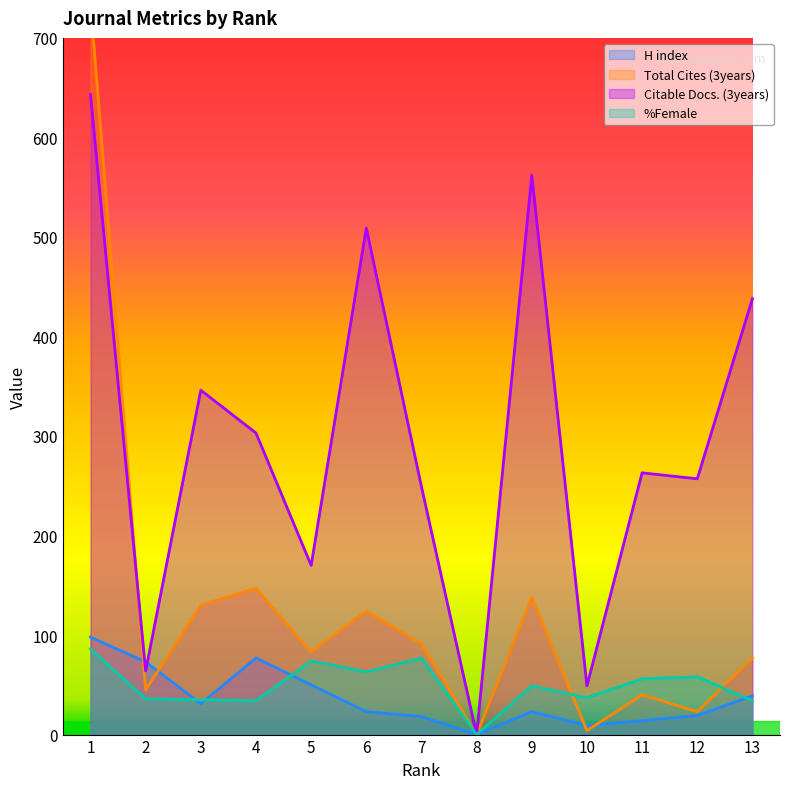

What is the difference between the maximum and minimum values in the H index series?

98